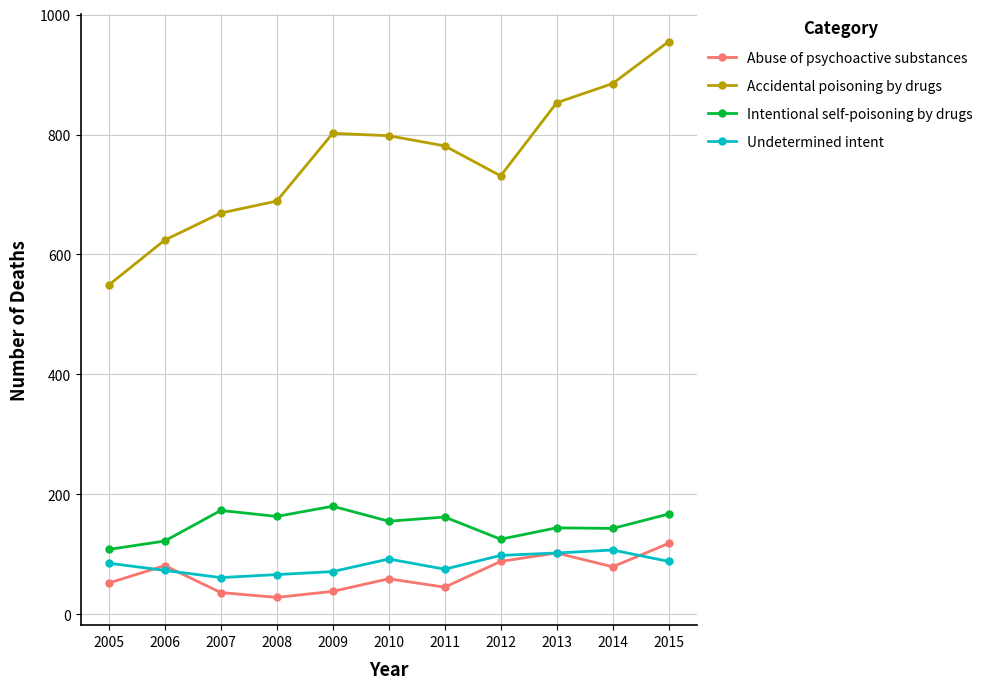

What are all the series names shown in the legend?

Abuse of psychoactive substances, Accidental poisoning by drugs, Intentional self-poisoning by drugs, Undetermined intent